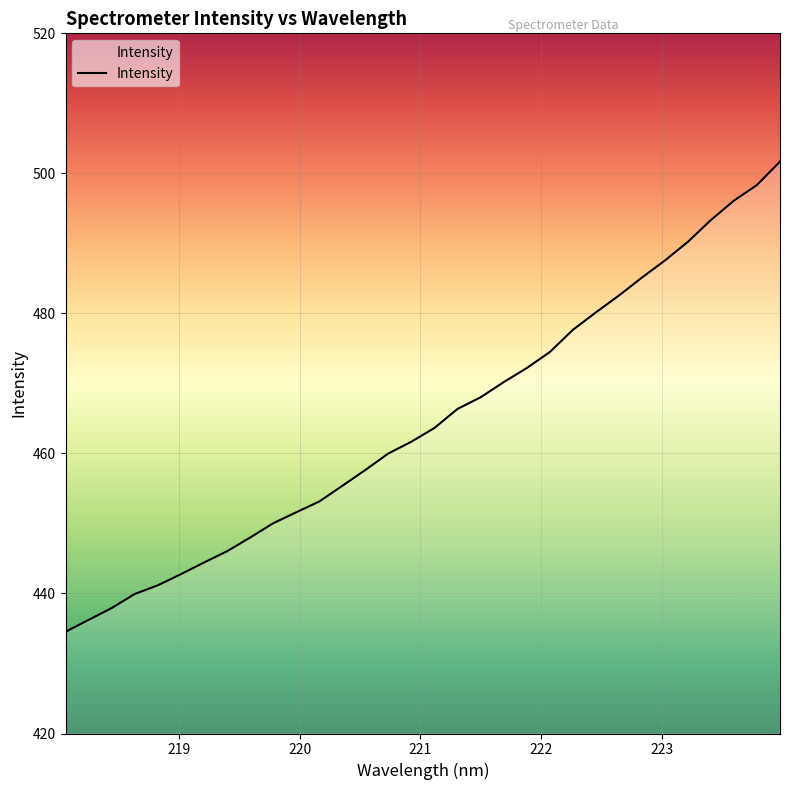

What is the minimum value shown in the chart?

434.5